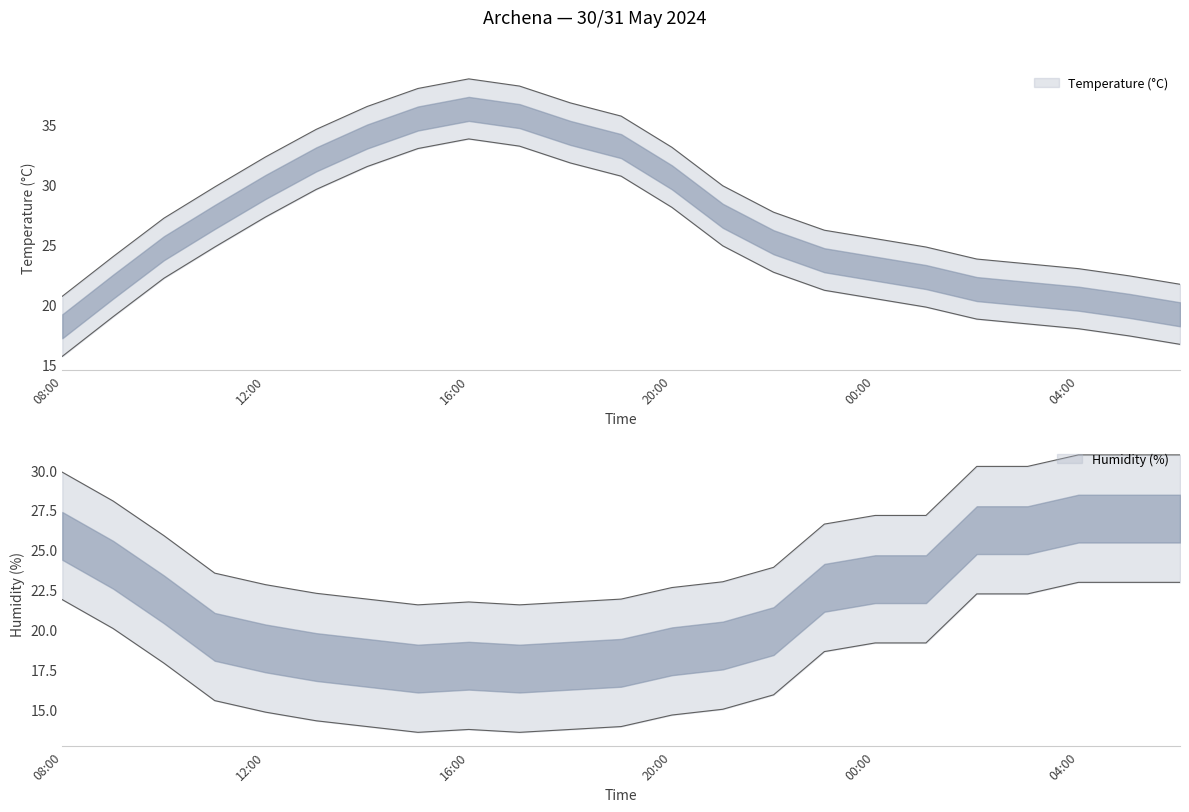

Rank the series at 01:00 from highest to lowest value.

Humidity (%), Temperature (°C)